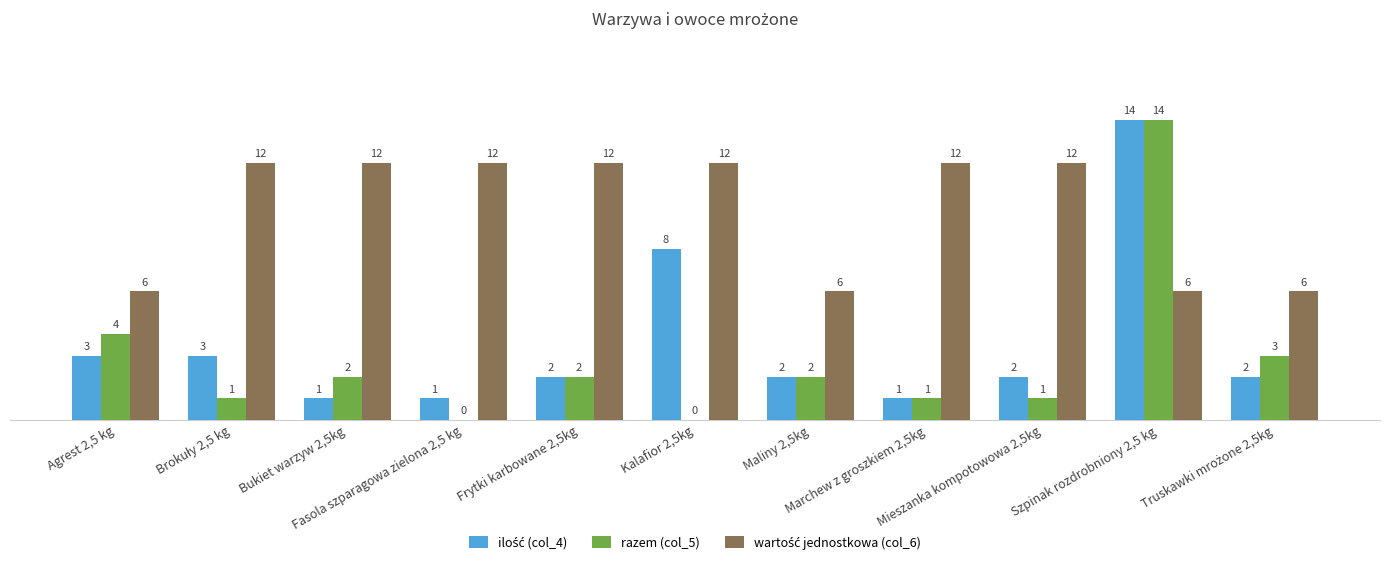

What is the spread (max minus min) of values at Frytki karbowane 2,5kg?

10